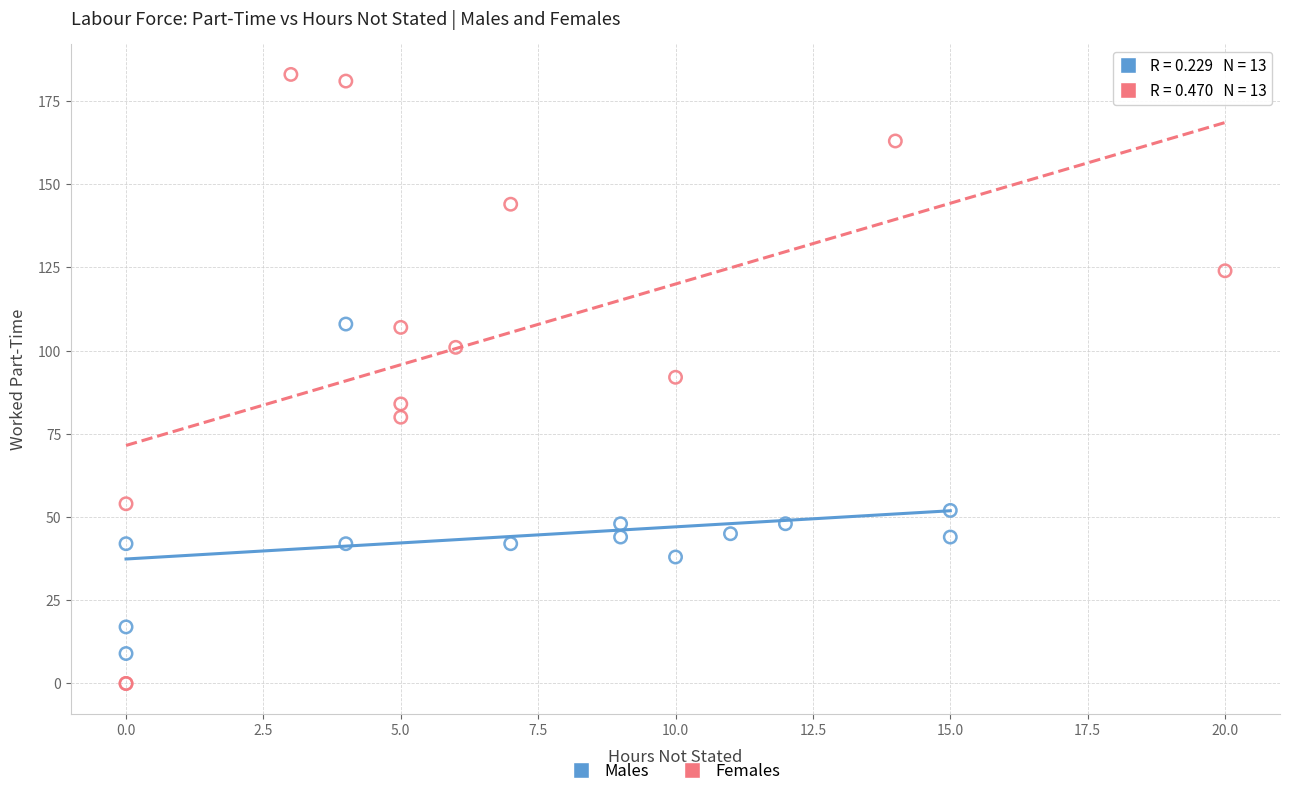

Which series contains the highest Y value?

Females